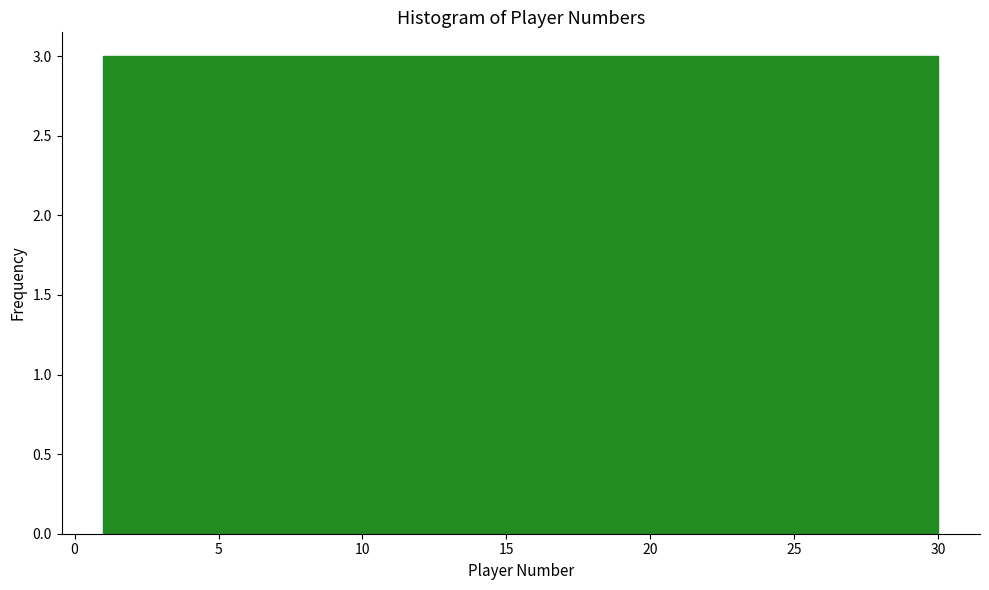

Reading left to right, list every bar in this chart as the range it spans on the x-axis followed by its height. Neither the bar edges nor the heights are printed on the chart, so give them approximately, as read against the axes.

1.0 to 3.9: 3
3.9 to 6.8: 3
6.8 to 9.7: 3
9.7 to 12.6: 3
12.6 to 15.5: 3
15.5 to 18.4: 3
18.4 to 21.3: 3
21.3 to 24.2: 3
24.2 to 27.1: 3
27.1 to 30.0: 3